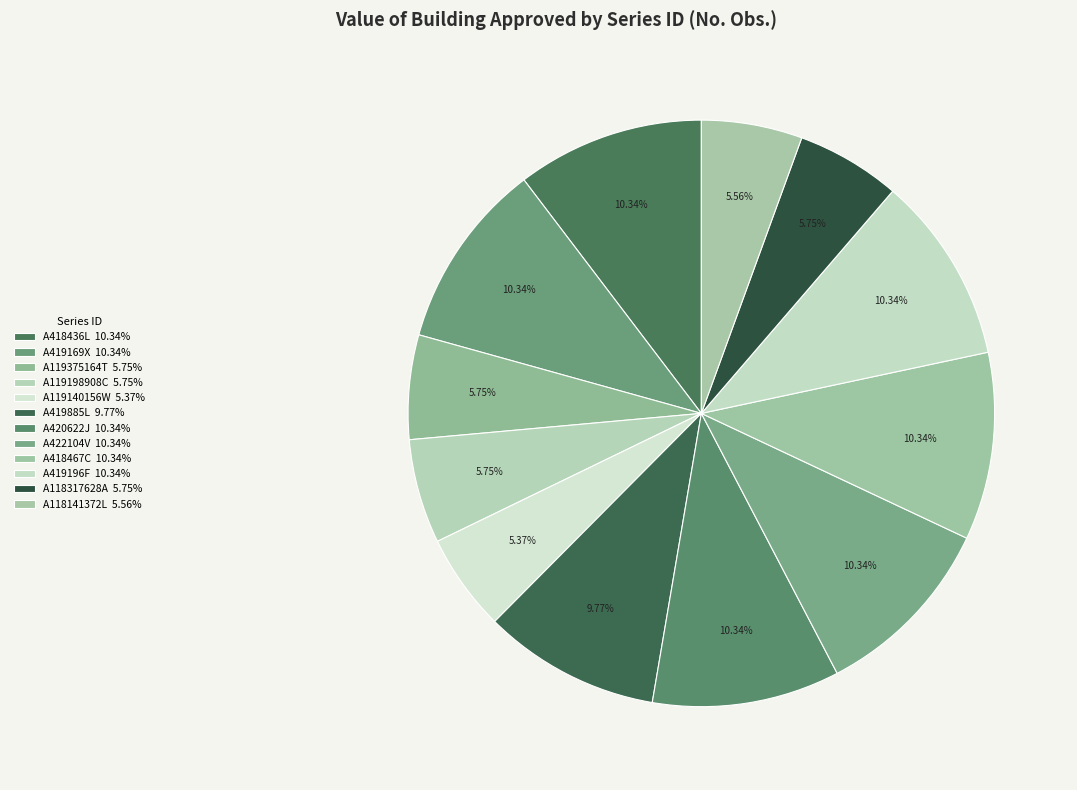

Which category has the smallest portion of the pie?

A119140156W